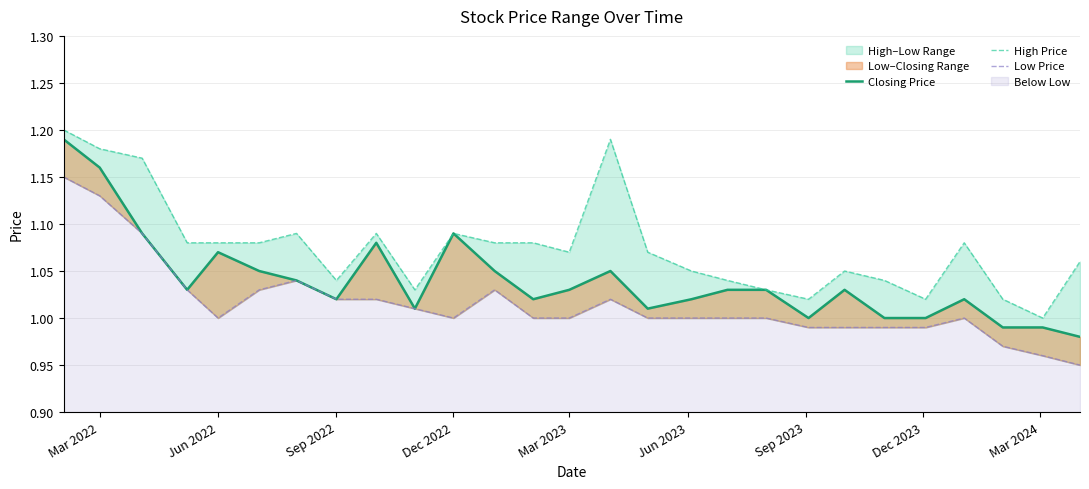

Which series has the widest spread of values?

Closing Price